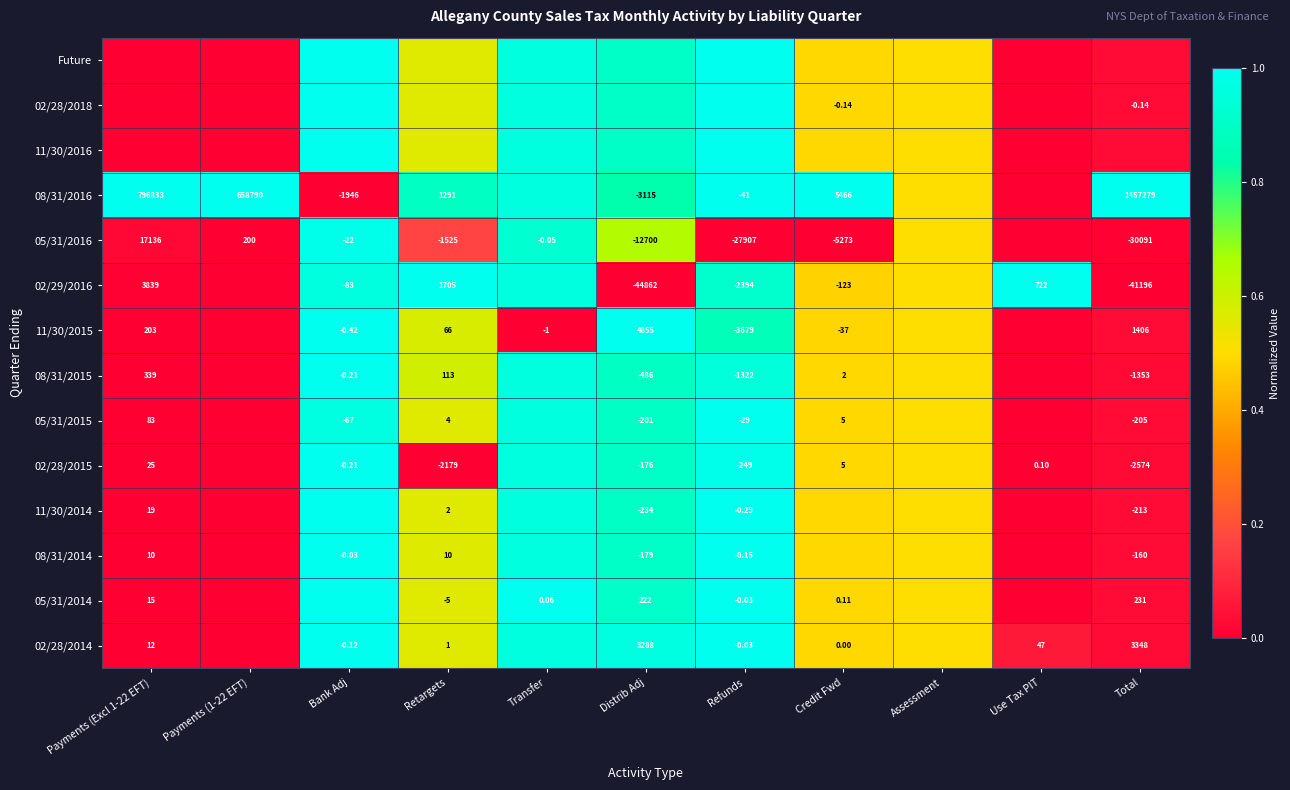

The 02/29/2016 series shows 0.1 at Assessment. True or false?

False